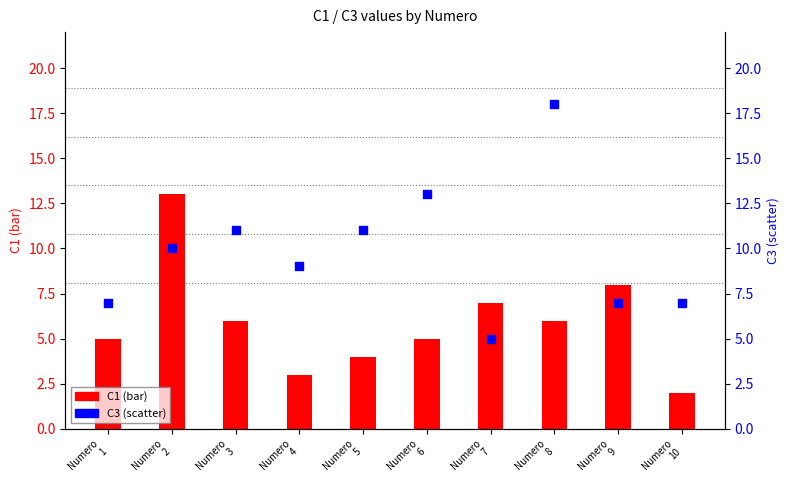

Which series contains the highest Y value?

C3 (scatter)